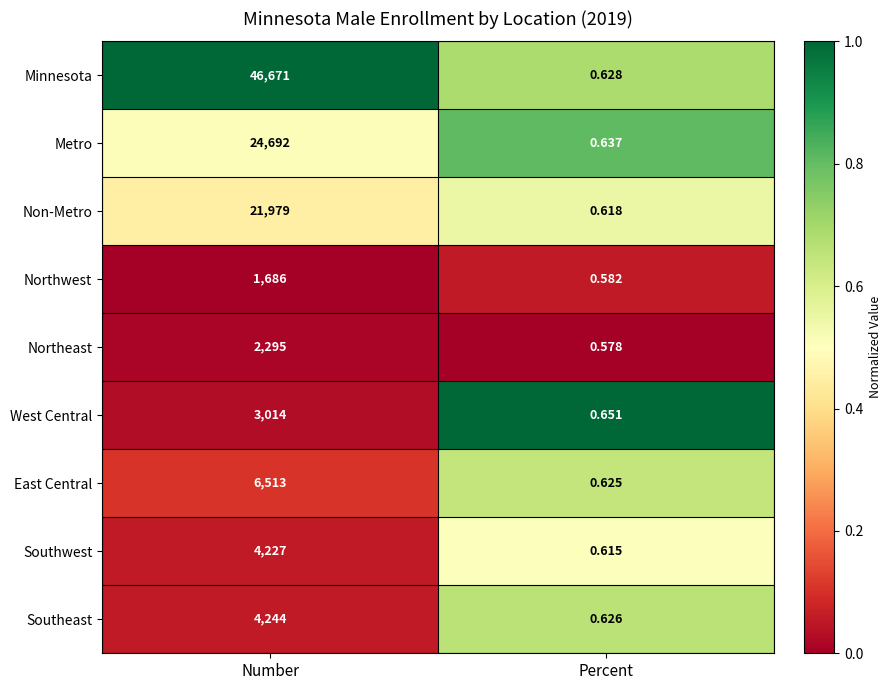

What is the difference between the highest and lowest values at Percent?

0.1